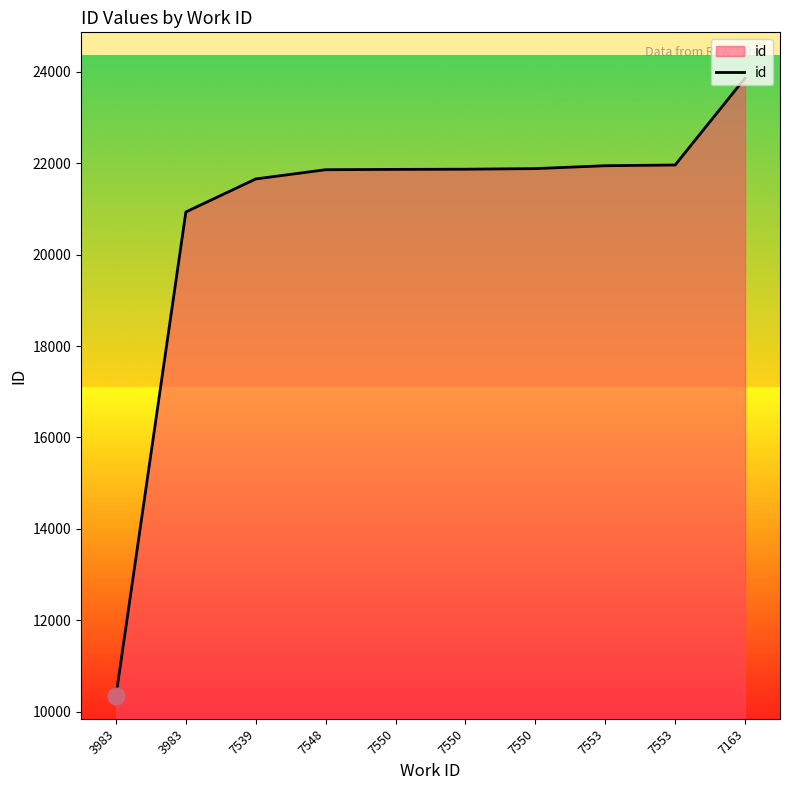

List the labels in order of value, largest first.

7163, 7553, 7553, 7550, 7550, 7550, 7548, 7539, 3983, 3983